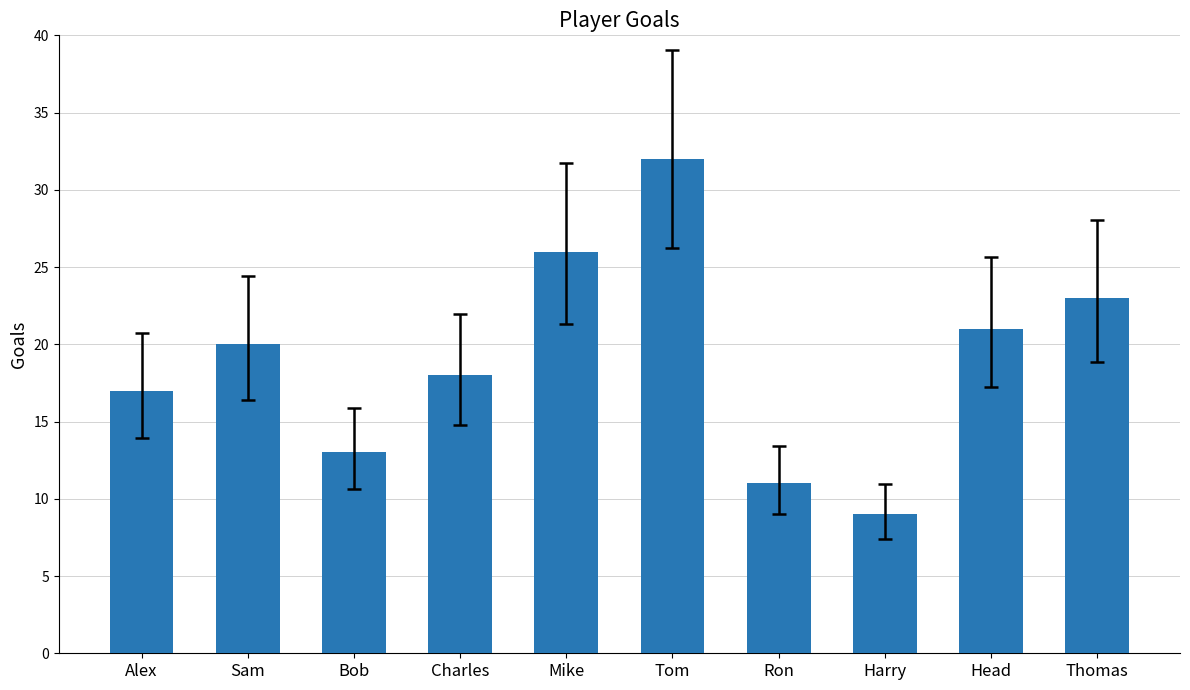

Reading right to left, what are all the values shown in this chart?

Thomas=23	Head=21	Harry=9	Ron=11	Tom=32	Mike=26	Charles=18	Bob=13	Sam=20	Alex=17